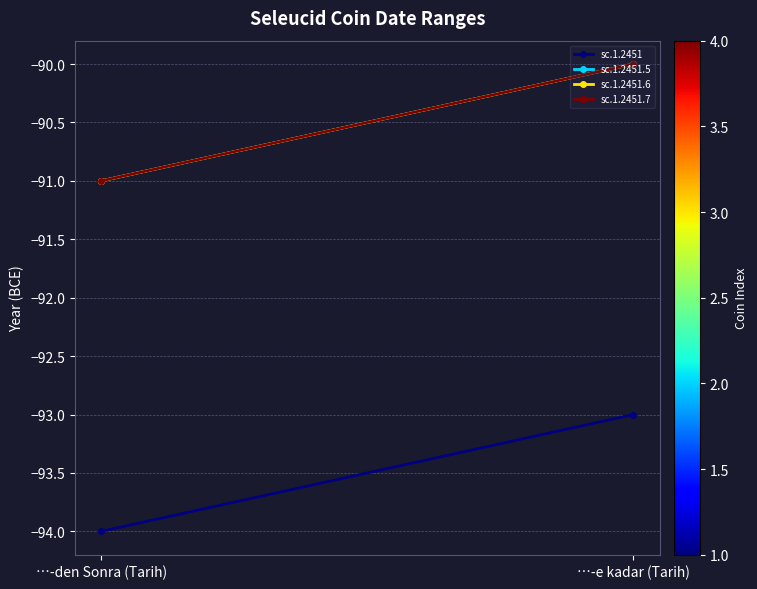

Between …-den Sonra (Tarih) and …-e kadar (Tarih), which is larger?

…-e kadar (Tarih)